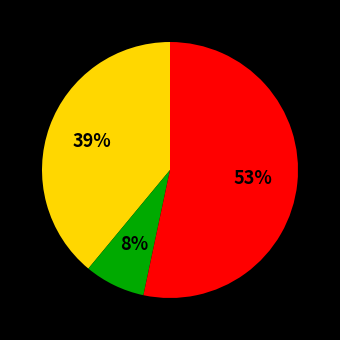

How many segments does this pie chart have?

3